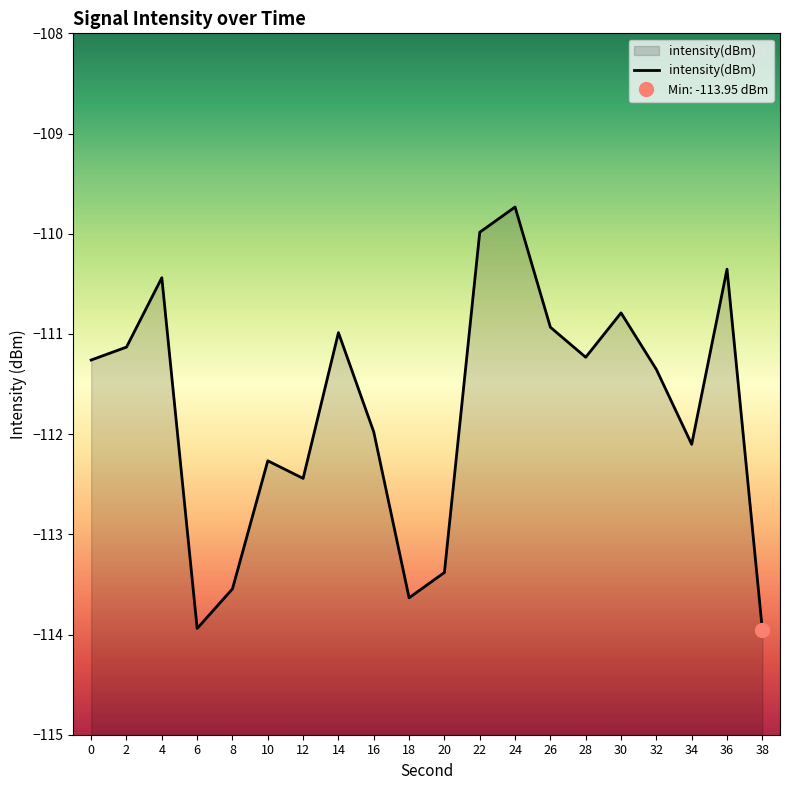

Where is the data nearest to the value -111?

14